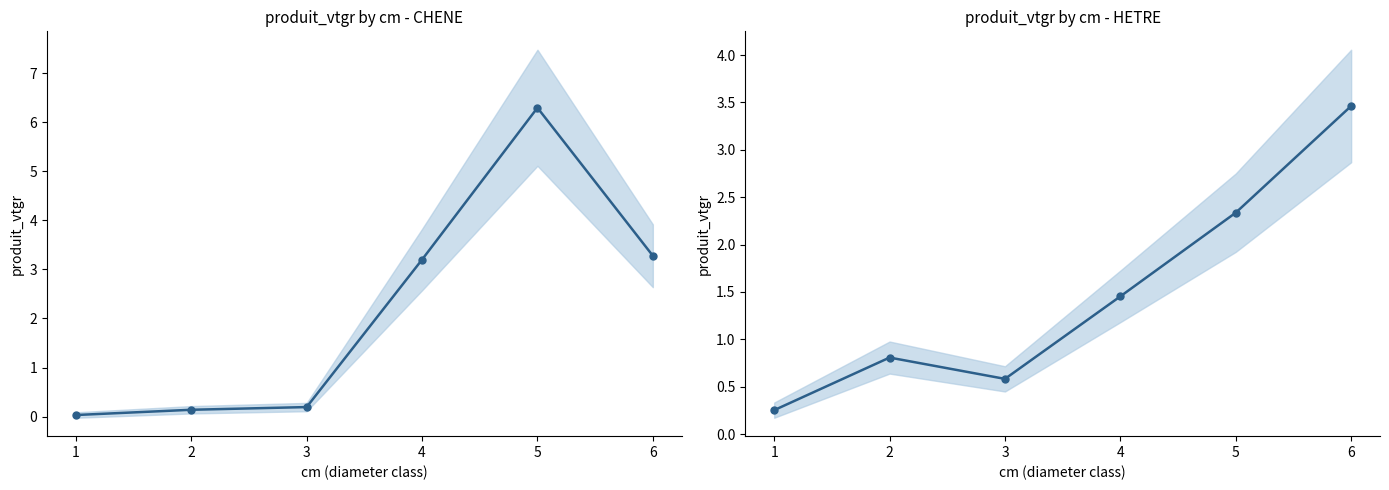

Which series has the widest spread of values?

CHENE